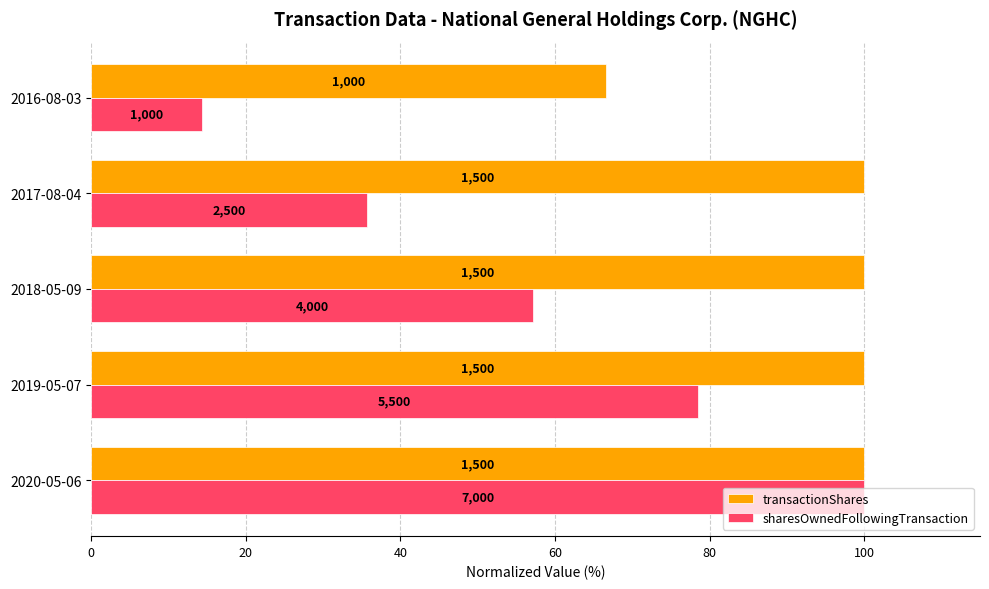

What are all the series names shown in the legend?

transactionShares, sharesOwnedFollowingTransaction